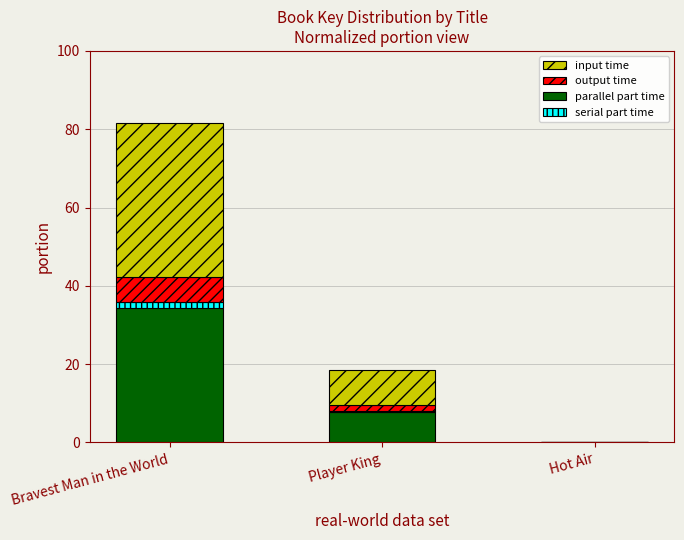

True or false: parallel part time has a value of 34.2 at Bravest Man in the World.

True